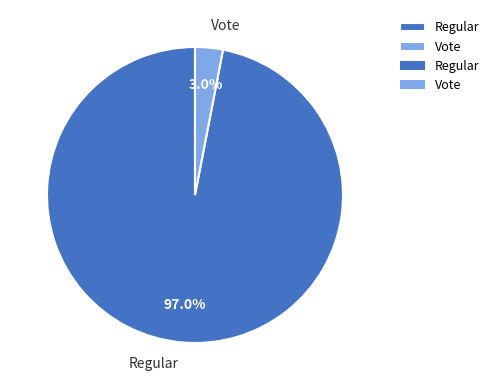

Combined, what portion of the pie is Vote and Regular?

100.0%